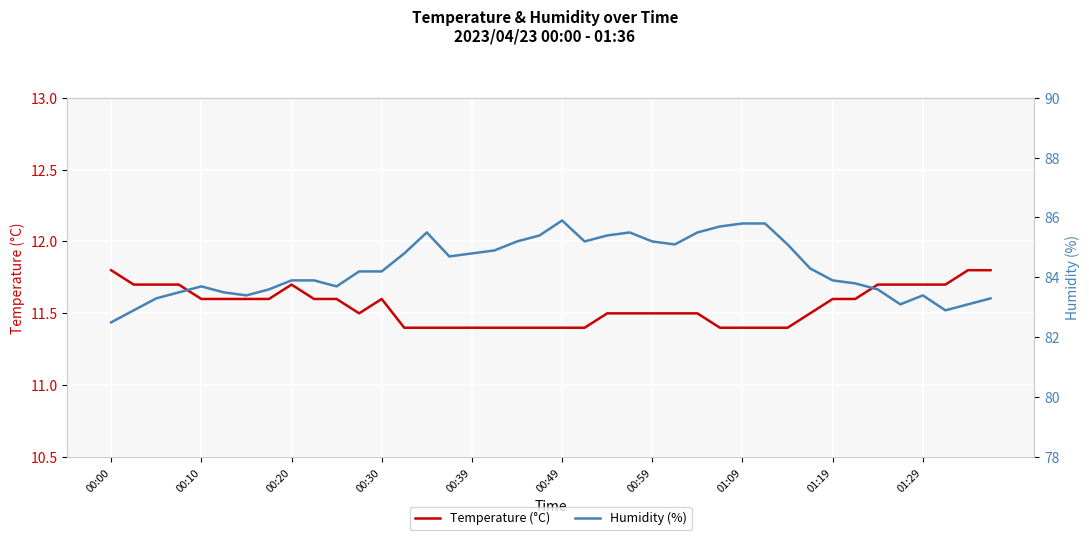

True or false: Temperature (°C) and Humidity (%) intersect in this chart.

False